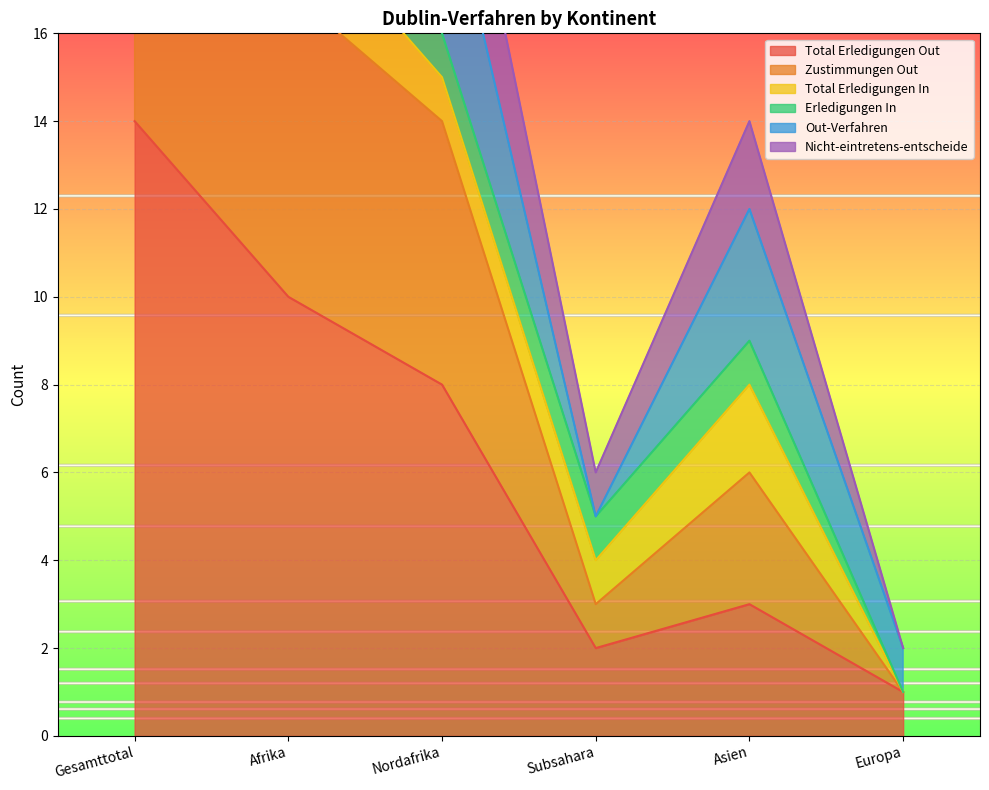

Rank the categories by Total Erledigungen Out value from highest to lowest.

Gesamttotal, Afrika, Nordafrika, Asien, Subsahara, Europa